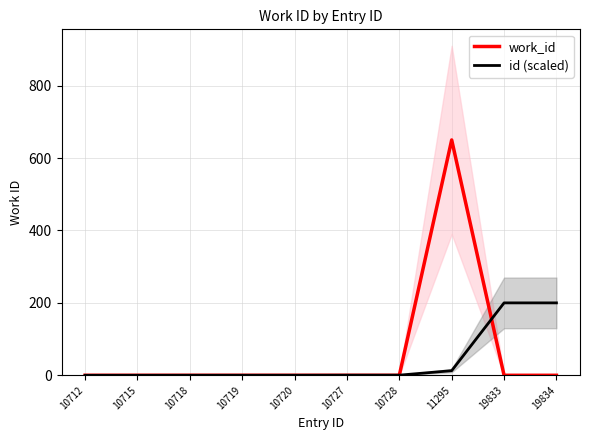

How many series are shown in this chart?

2